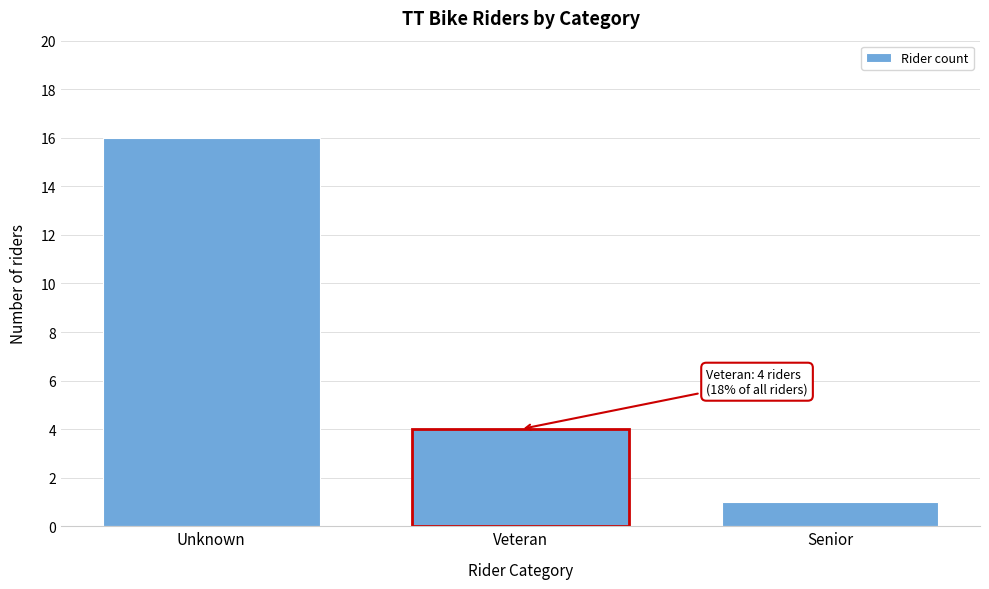

Reading left to right, list all the values displayed in this chart.

16	4	1